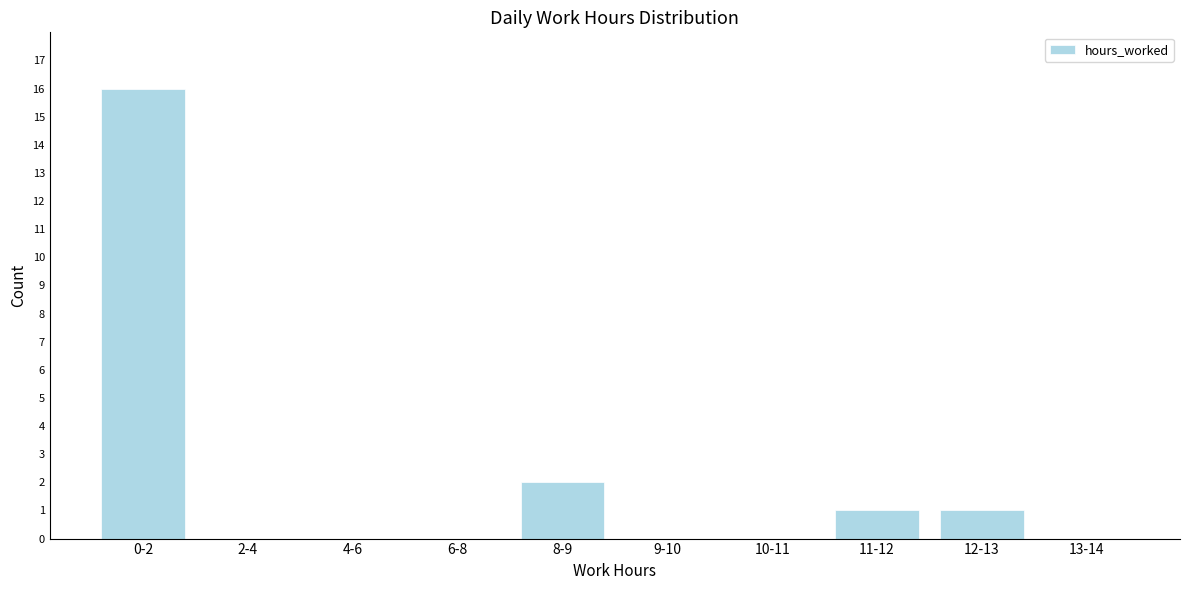

Reading left to right, extract all data points from this chart.

0-2=16	2-4=0	4-6=0	6-8=0	8-9=2	9-10=0	10-11=0	11-12=1	12-13=1	13-14=0